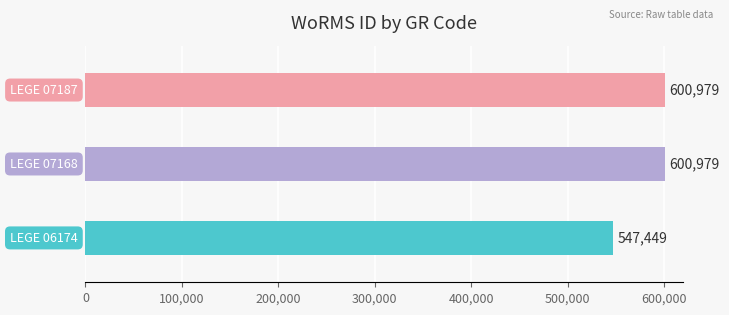

What is the smallest value displayed?

547449